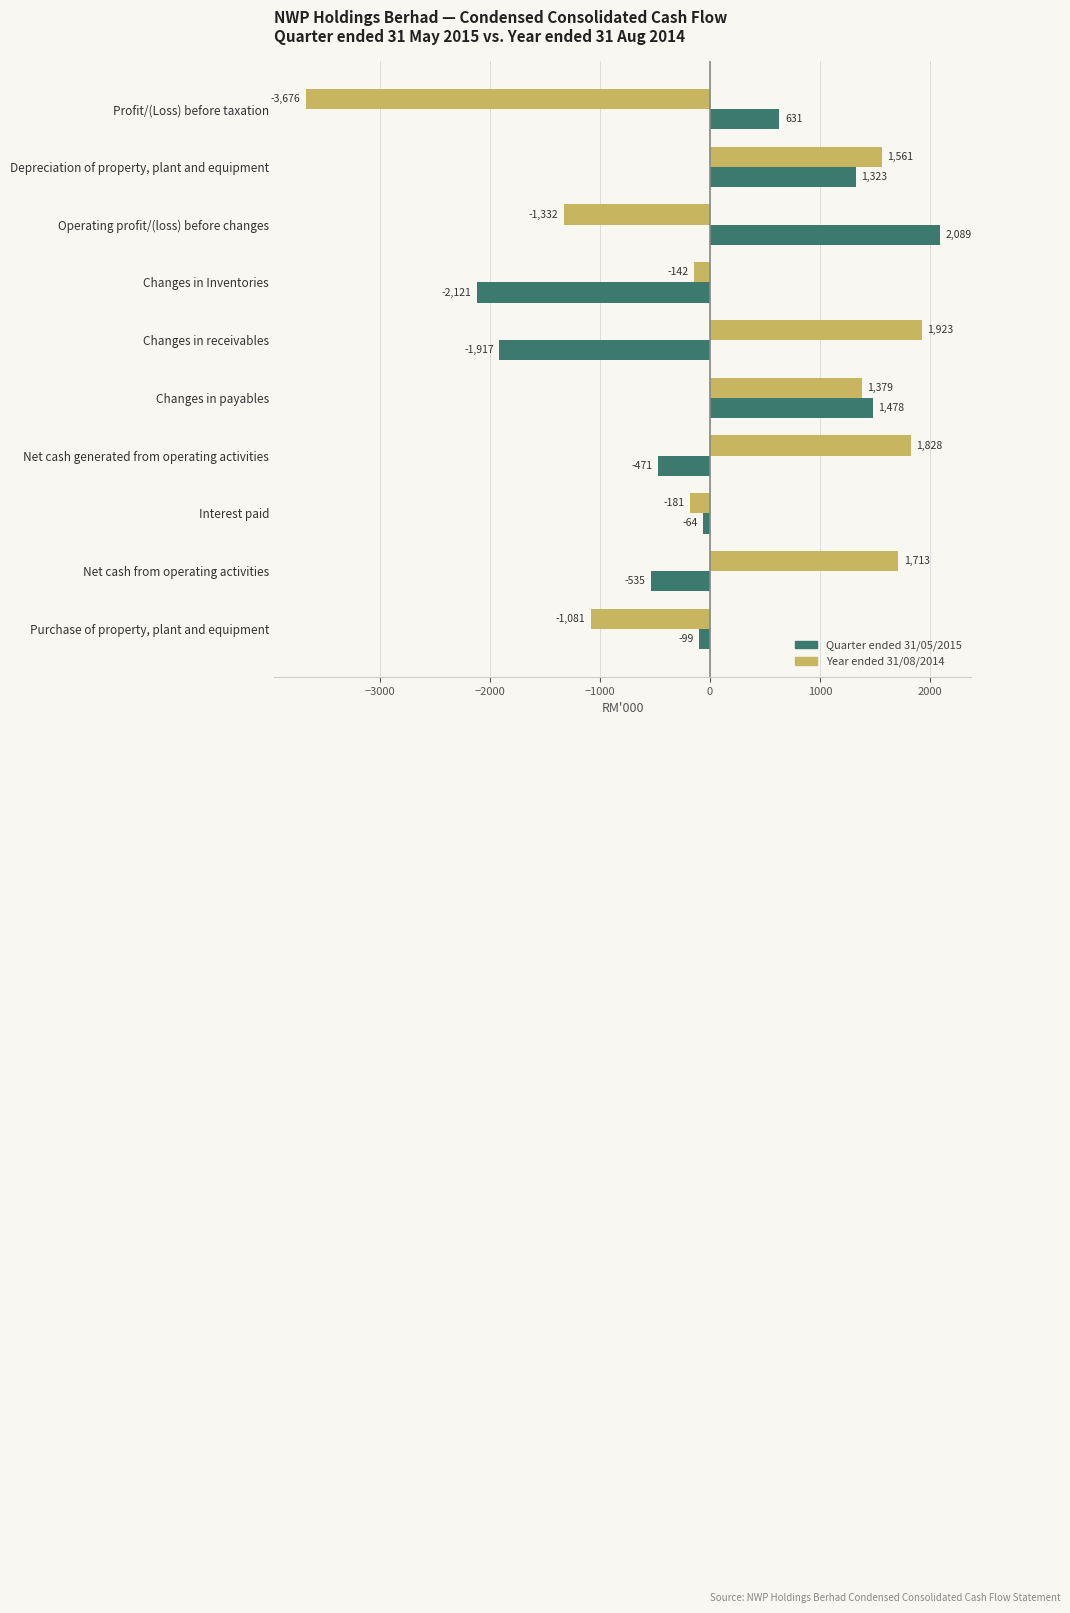

What is the greatest value displayed?

2089